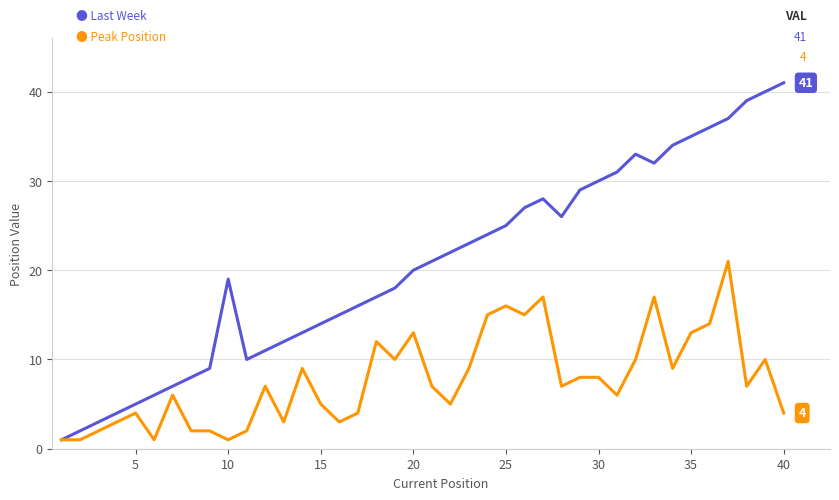

What is the greatest value displayed?

41